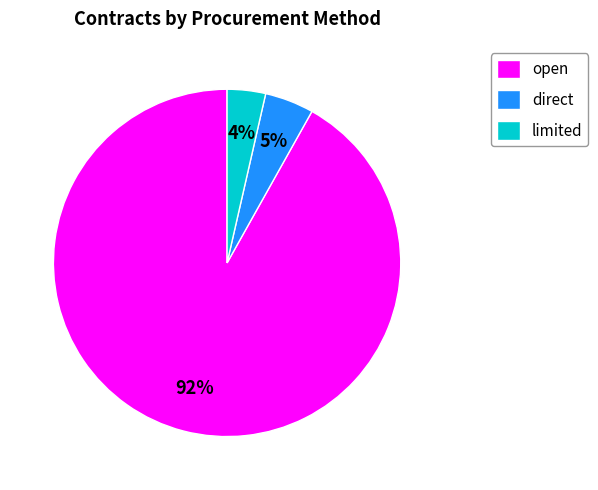

Is the sum of direct and limited greater than half?

No